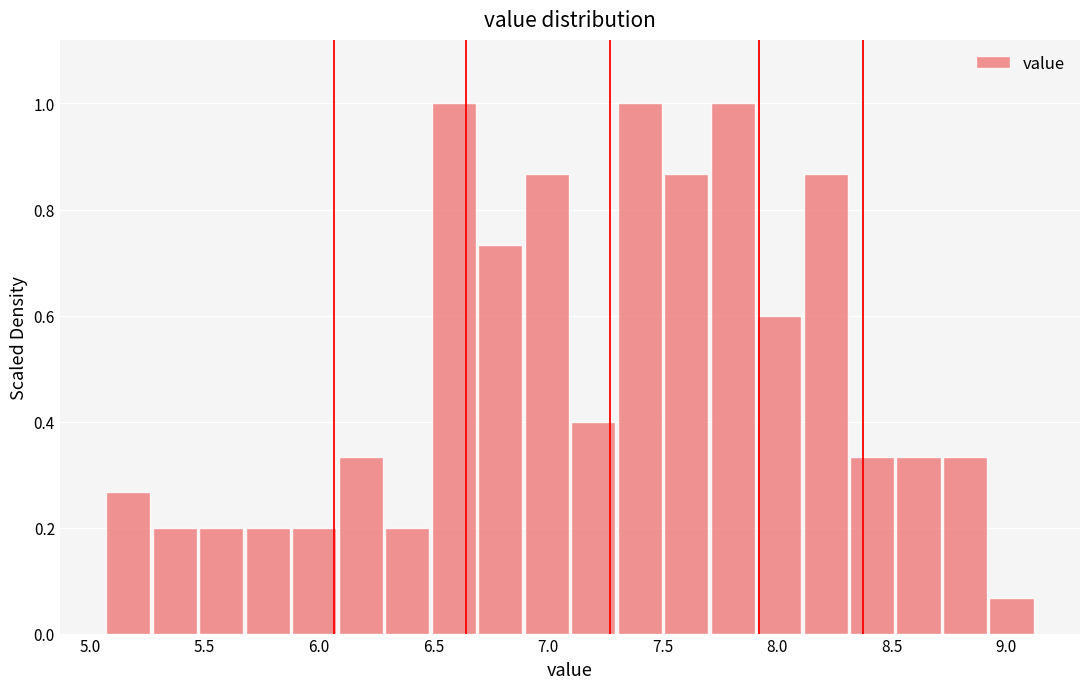

How tall is the bar that spans 7.10 to 7.30 on the x-axis? Neither the bar edges nor the heights are printed on the chart, so give them approximately, as read against the axes.

0.40